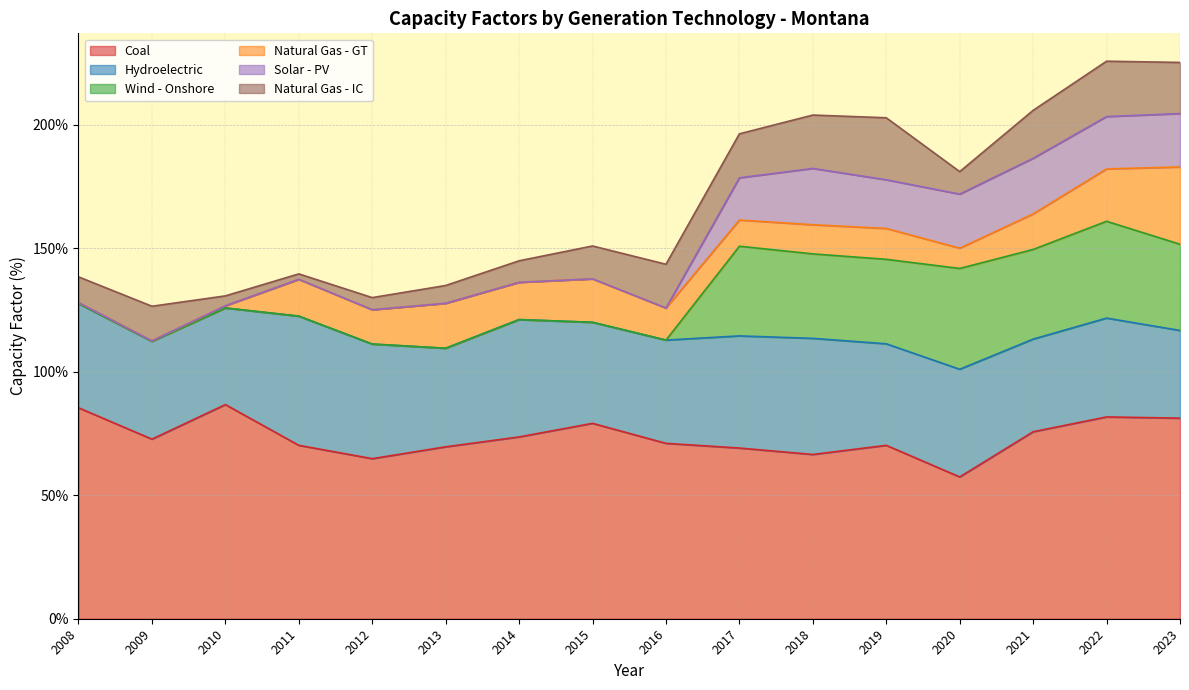

The value of Natural Gas - IC at 2015 is 13.3. True or false?

True